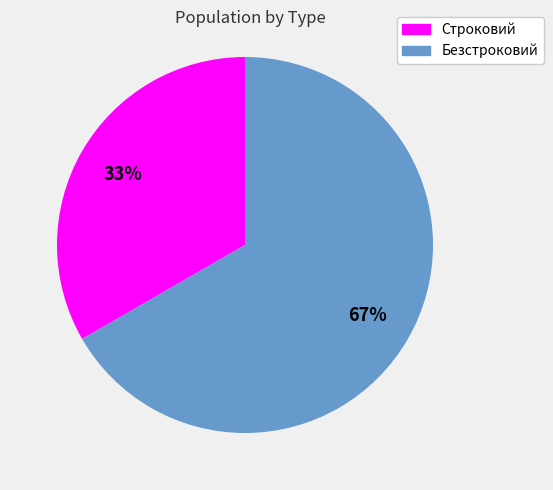

To the nearest percent, what percentage of the pie is Строковий?

33%